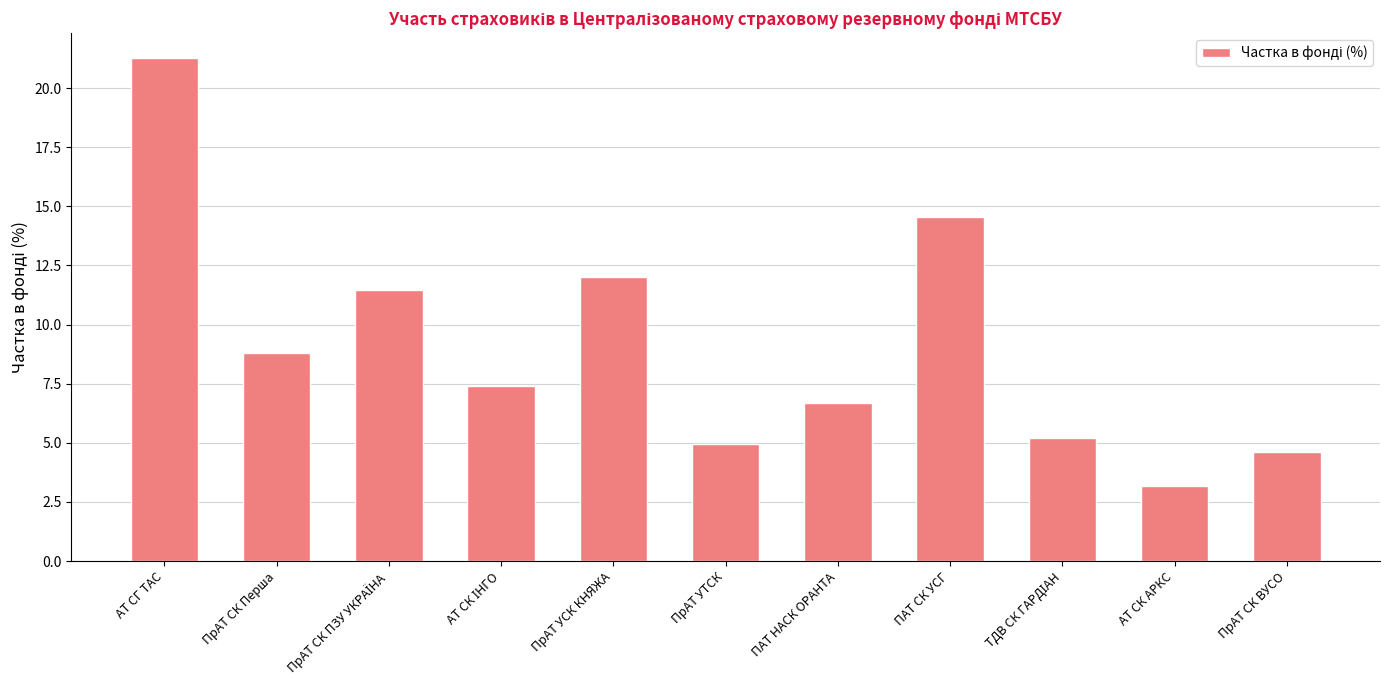

Reading left to right, list all the values displayed in this chart.

21.3	8.8	11.4	7.4	12.0	5.0	6.7	14.5	5.2	3.2	4.6